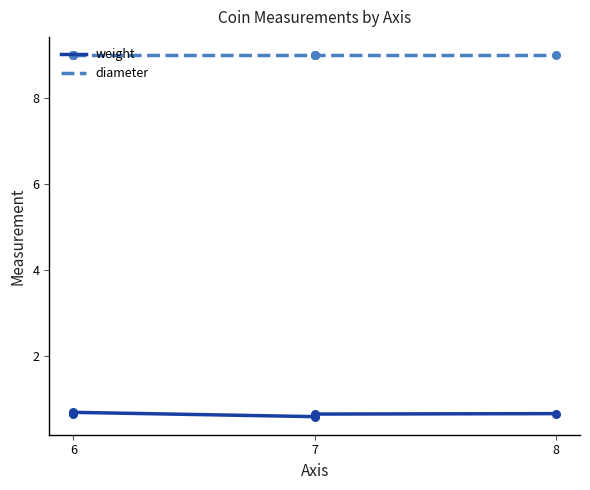

Which series reaches the maximum Y coordinate?

diameter